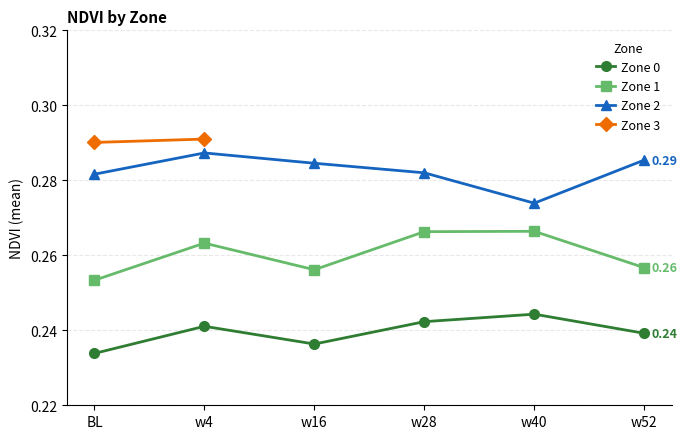

True or false: Zone 3 has a value of nan at w52.

True